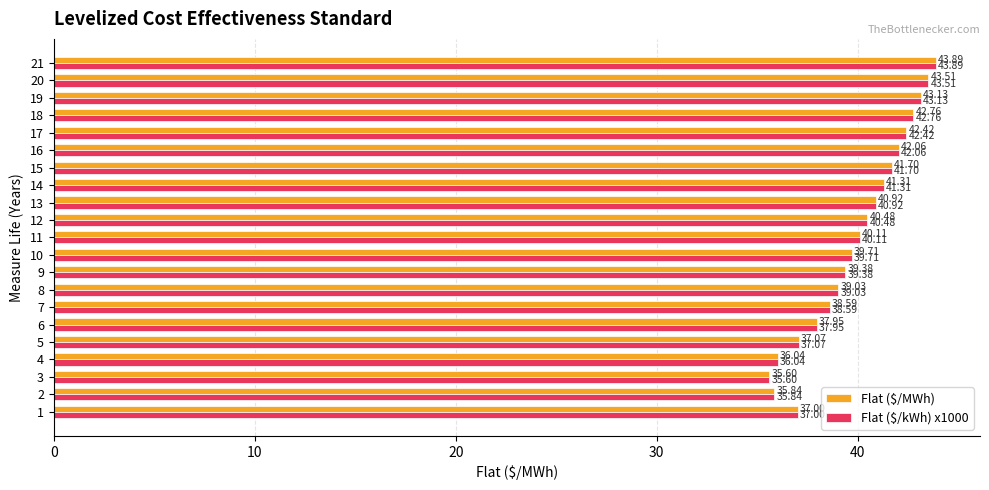

How many data points in Flat ($/kWh) x1000 are less than 40?

10